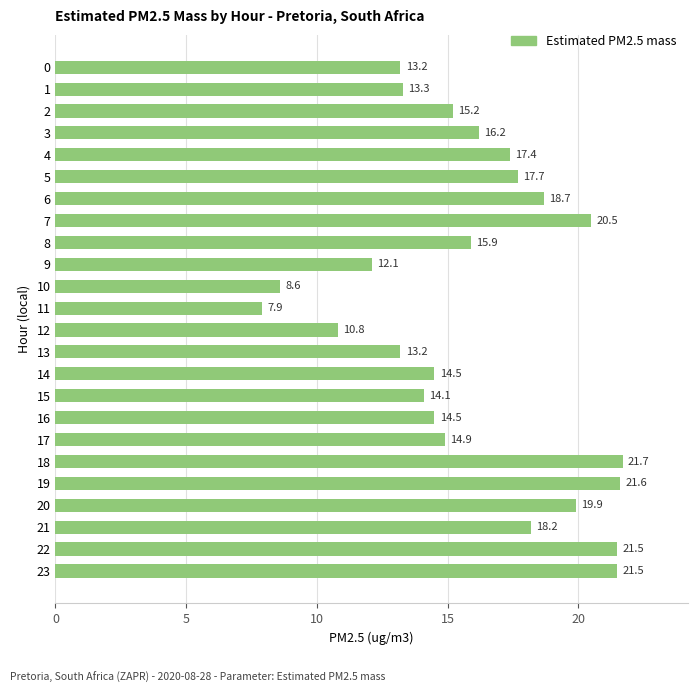

What is the value of the 4th bar from the top?

16.2